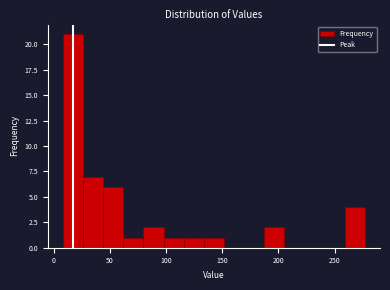

Read against the x-axis, roughly where is the centre of the tallest bar?

15